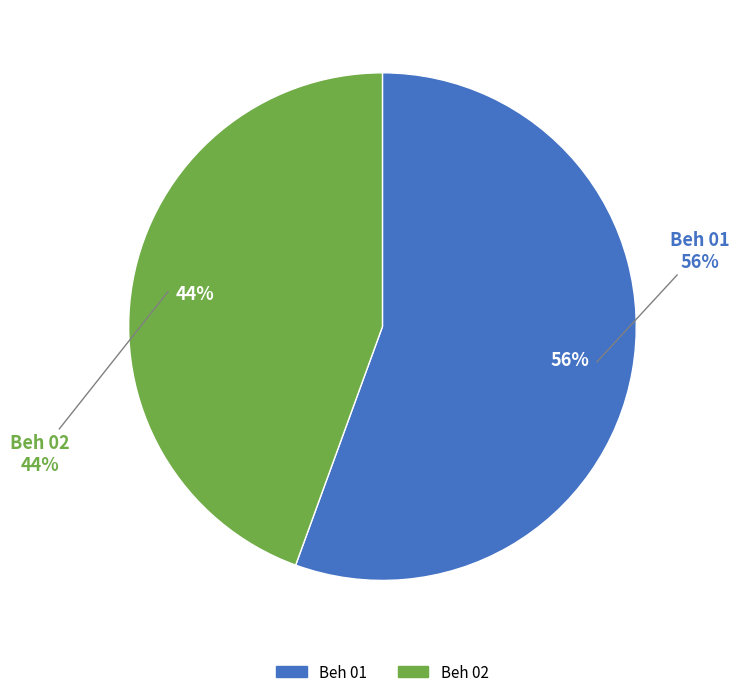

Is Beh 02 the majority of the pie?

No